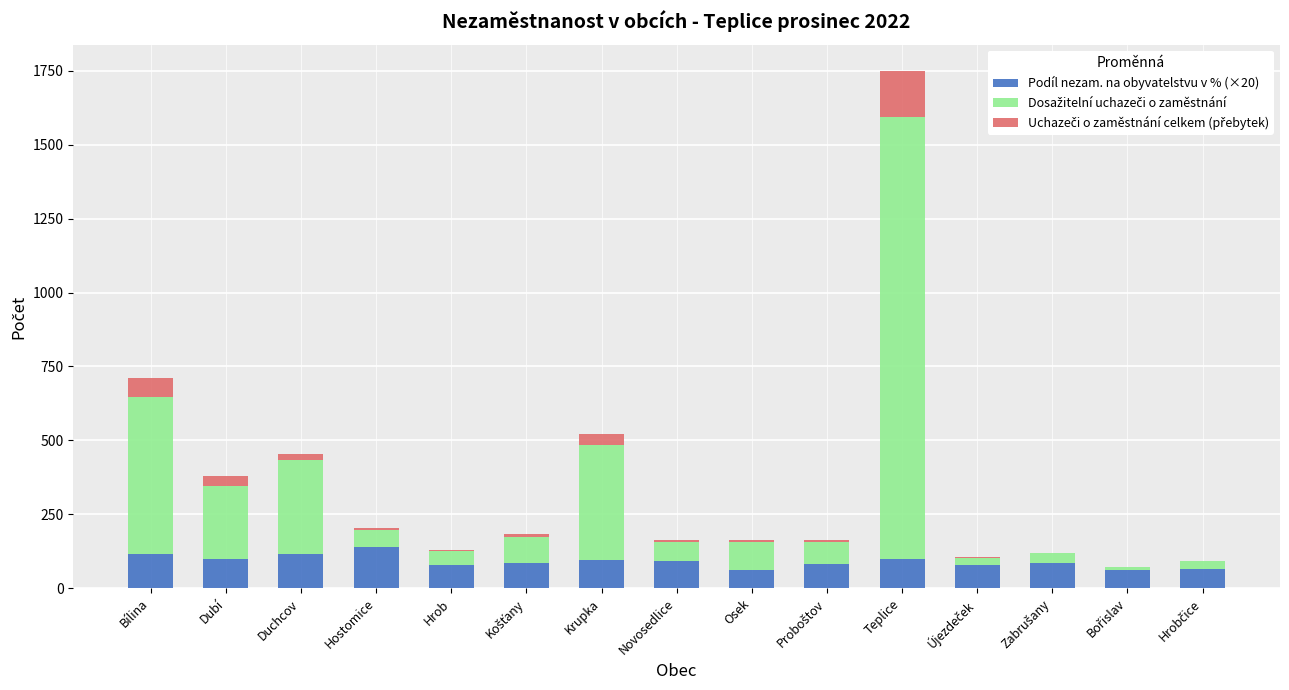

What is the total value across all series at Krupka?

521.9